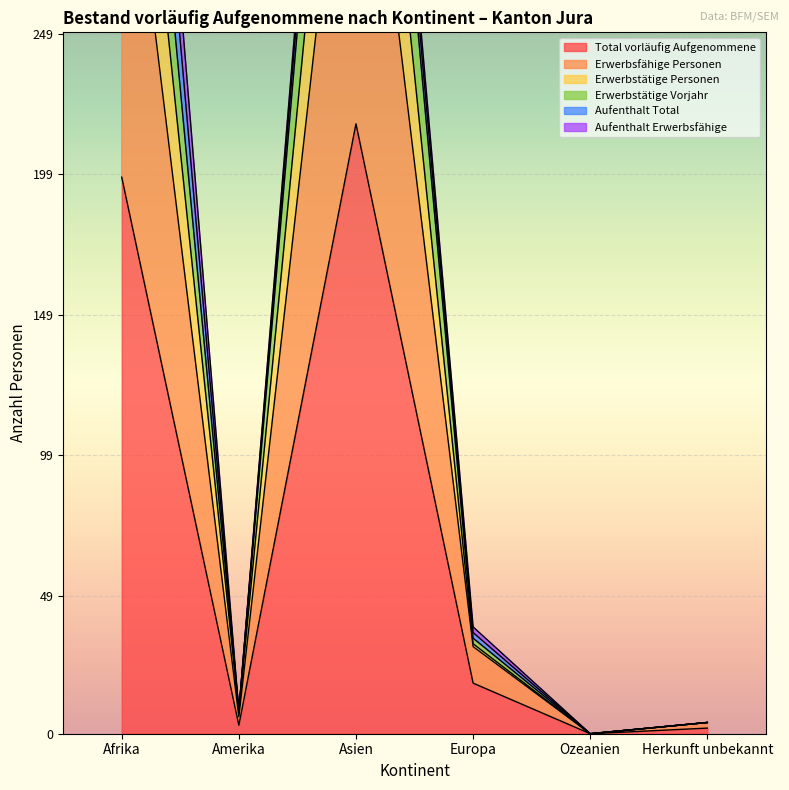

True or false: Erwerbstätige Personen has a value of 4 at Herkunft unbekannt.

True